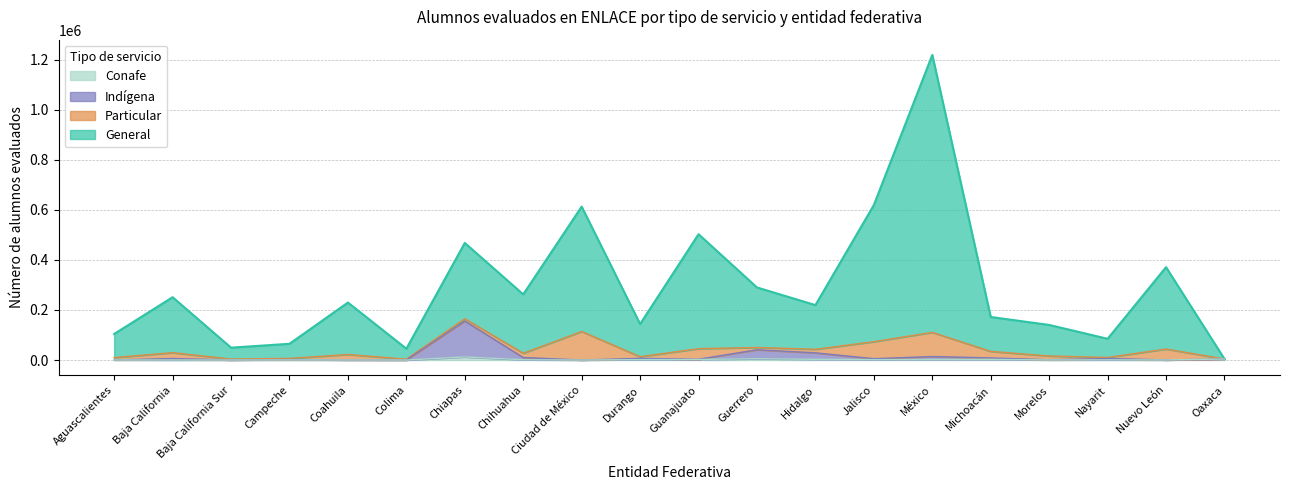

At which label is General closest to 611482?

Ciudad de México